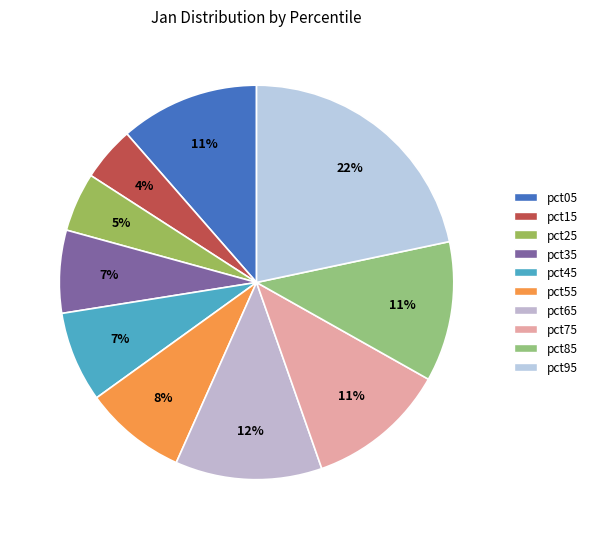

The pct95 slice represents 35% of the pie. True or false?

False